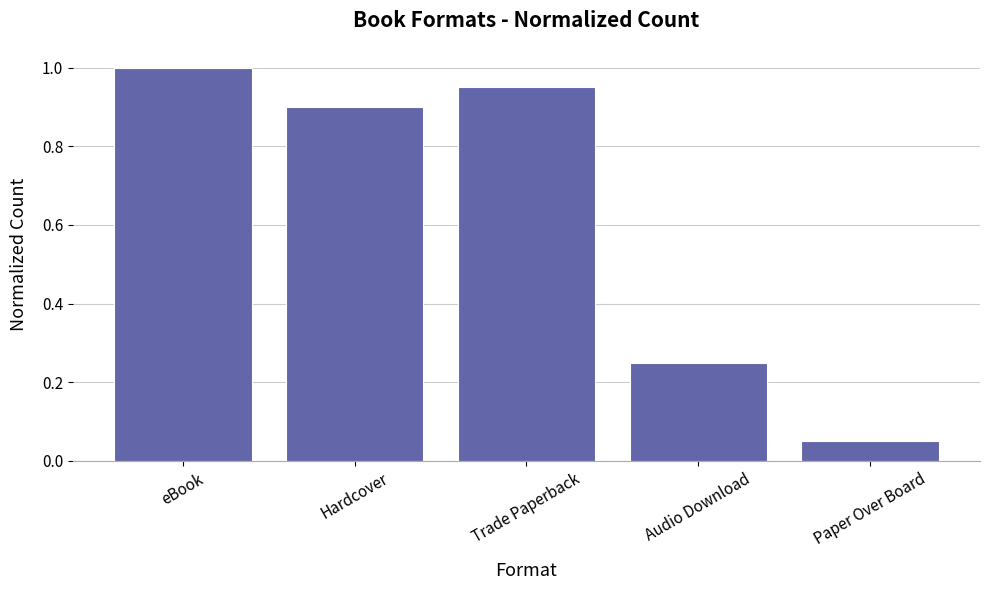

Is it true that the value at Trade Paperback is 1.4?

False